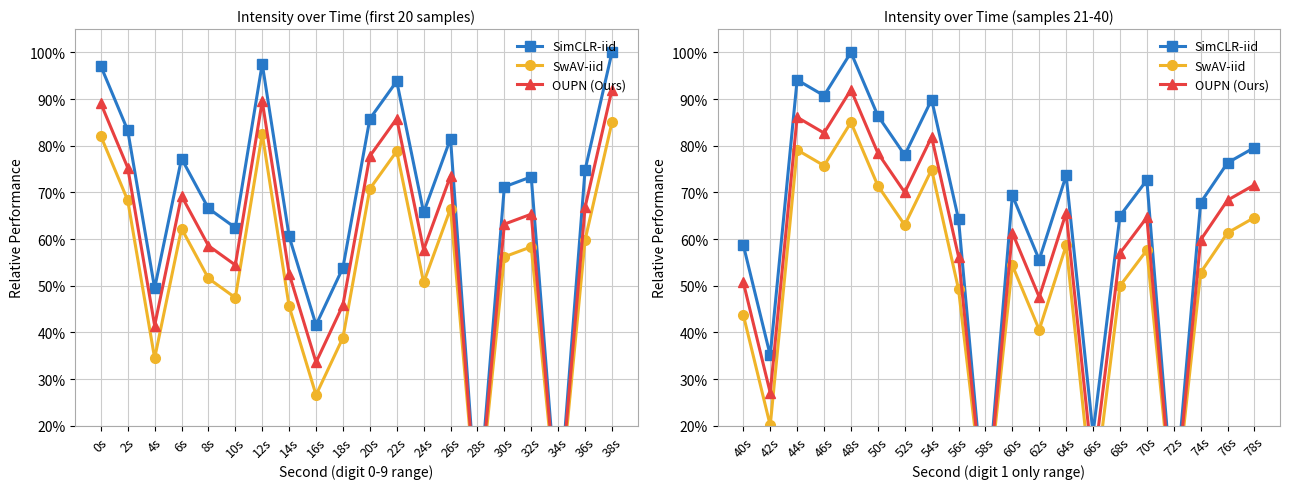

True or false: SwAV-iid and SimCLR-iid intersect in this chart.

False